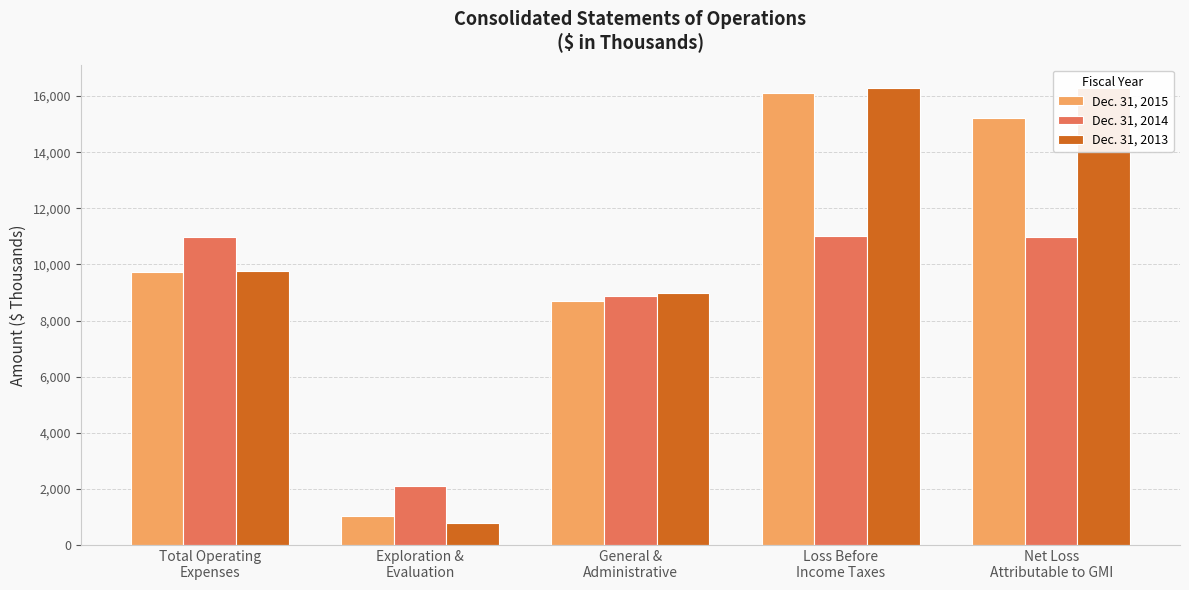

At which label does Dec. 31, 2015 reach its peak?

Loss Before
Income Taxes